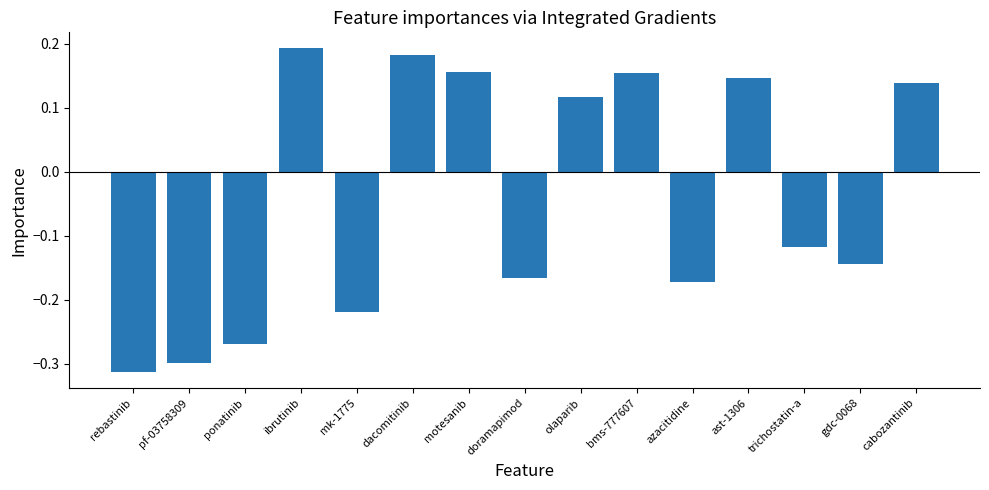

At which category does the chart reach its minimum across all series?

rebastinib